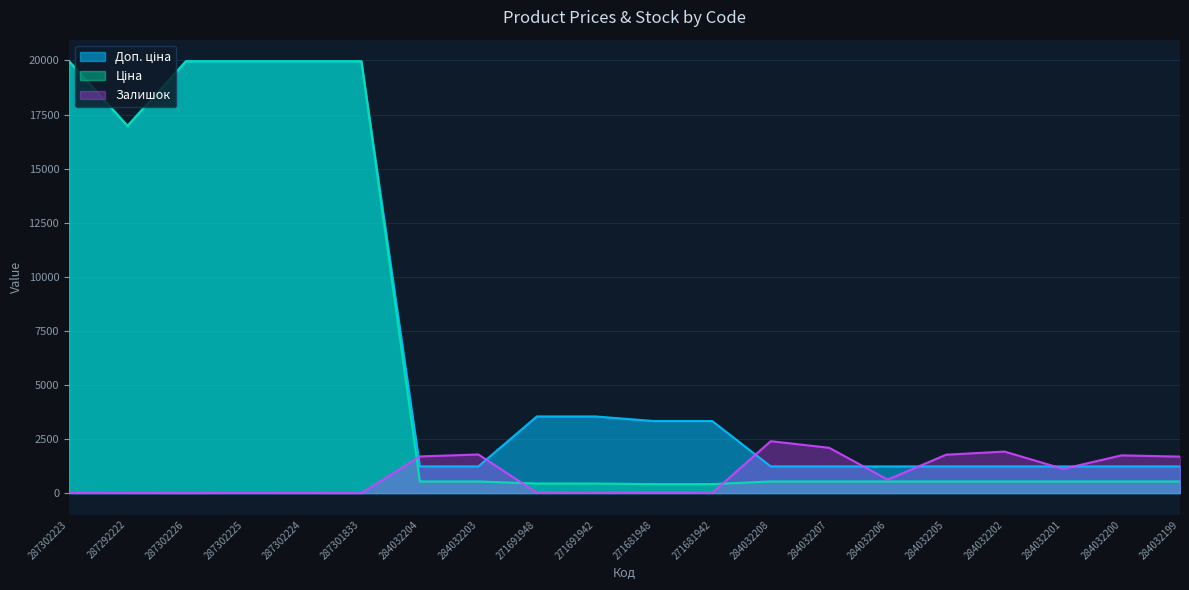

In Залишок, how many points are lower than both neighbors (excluding endpoints)?

6